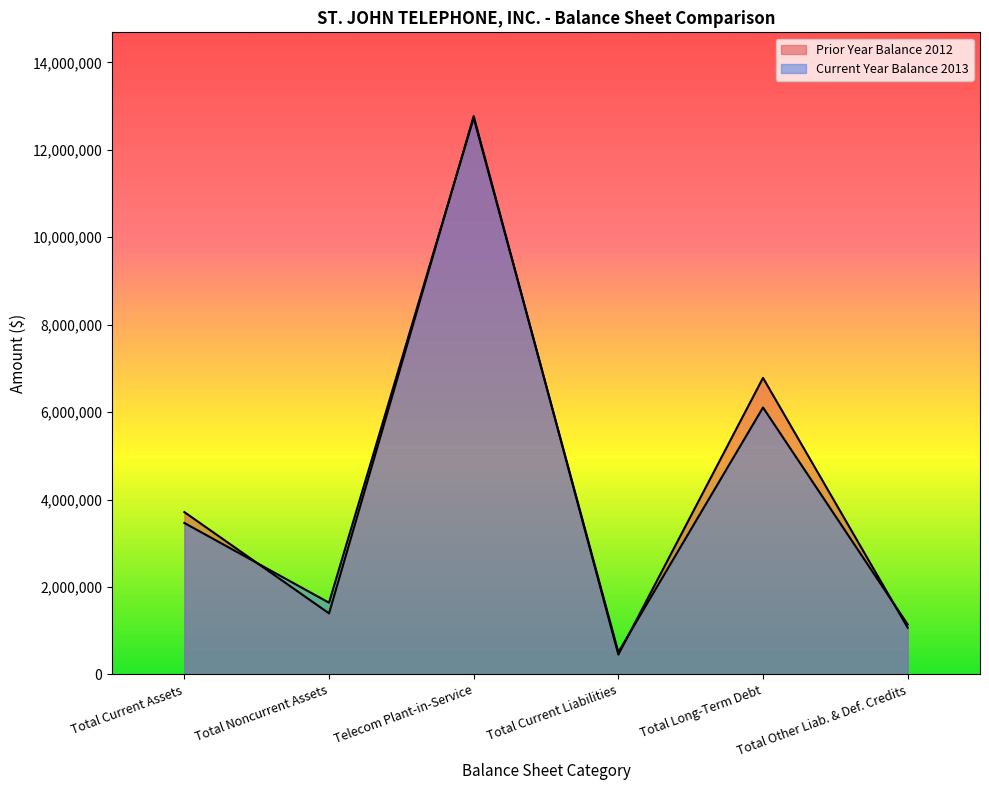

Does the chart have visible grid lines?

No